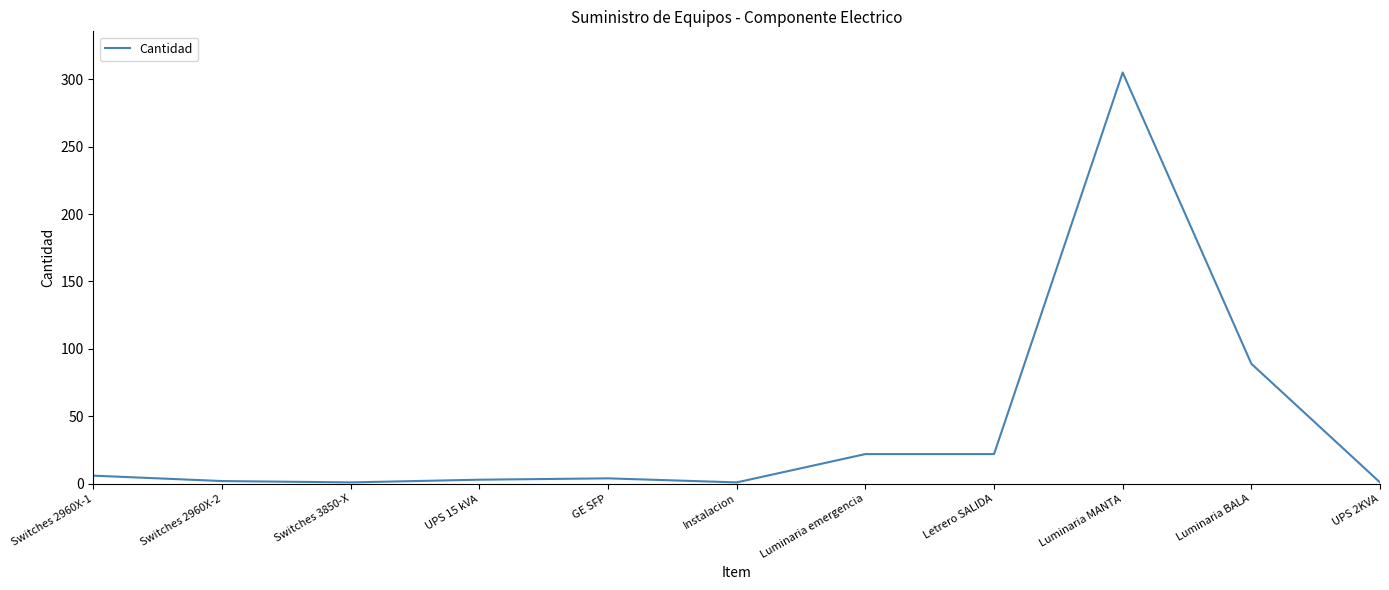

How many series are shown in this chart?

1